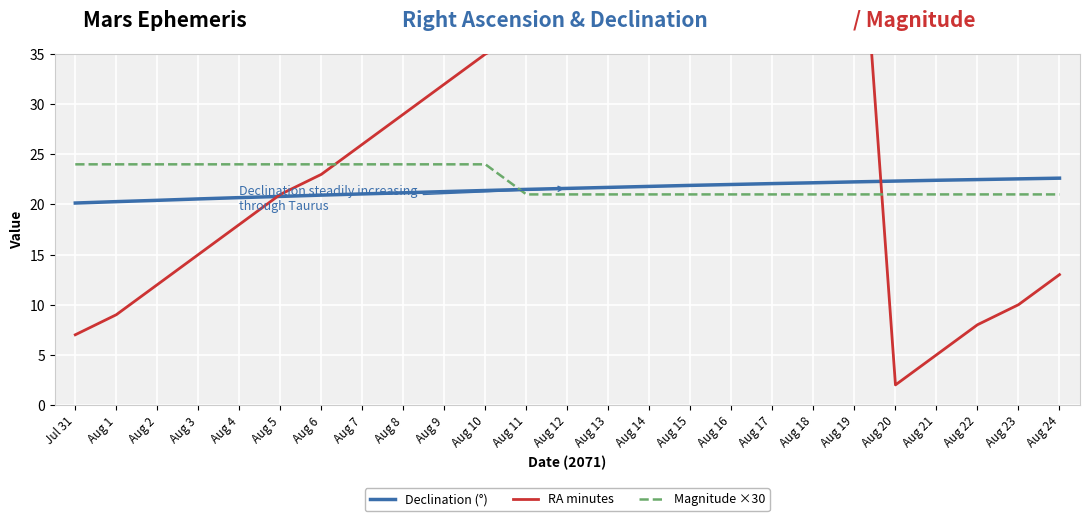

What is the minimum value shown in the chart?

2.0